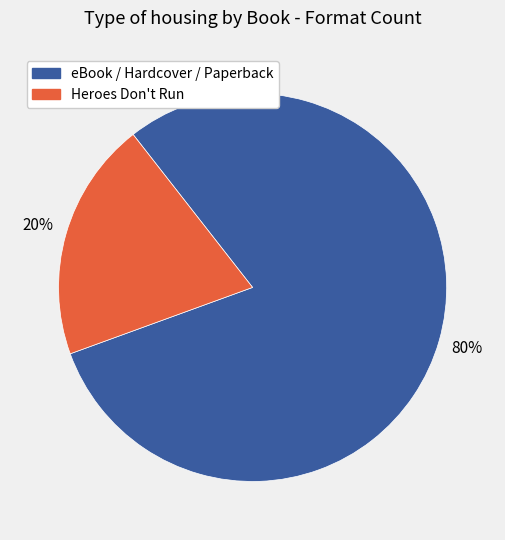

To the nearest percent, what is the difference between the largest and smallest slice percentages?

60%